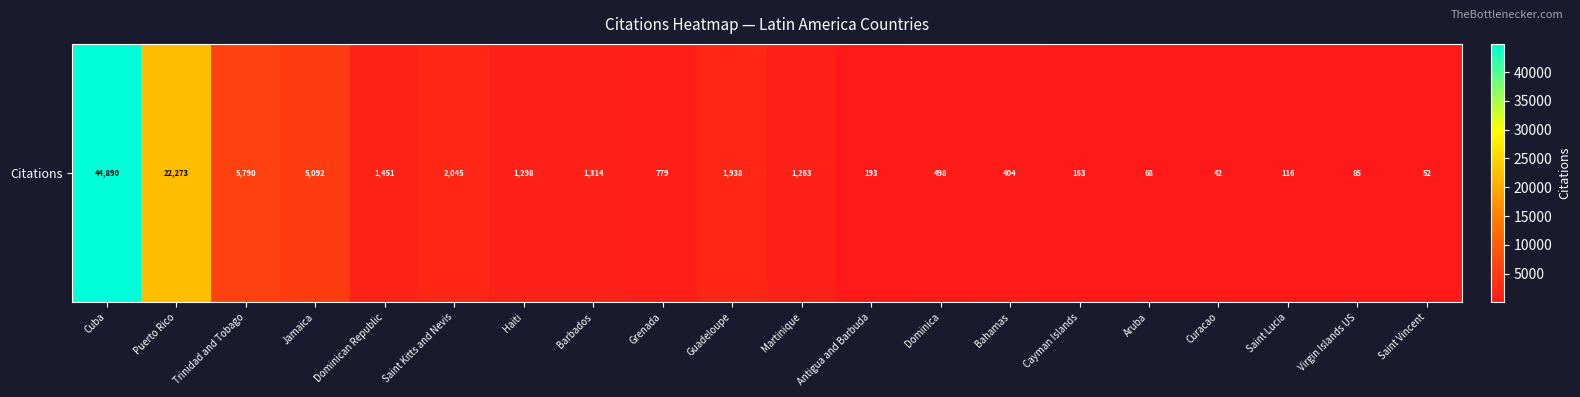

Which label corresponds to the largest value in the chart?

Cuba